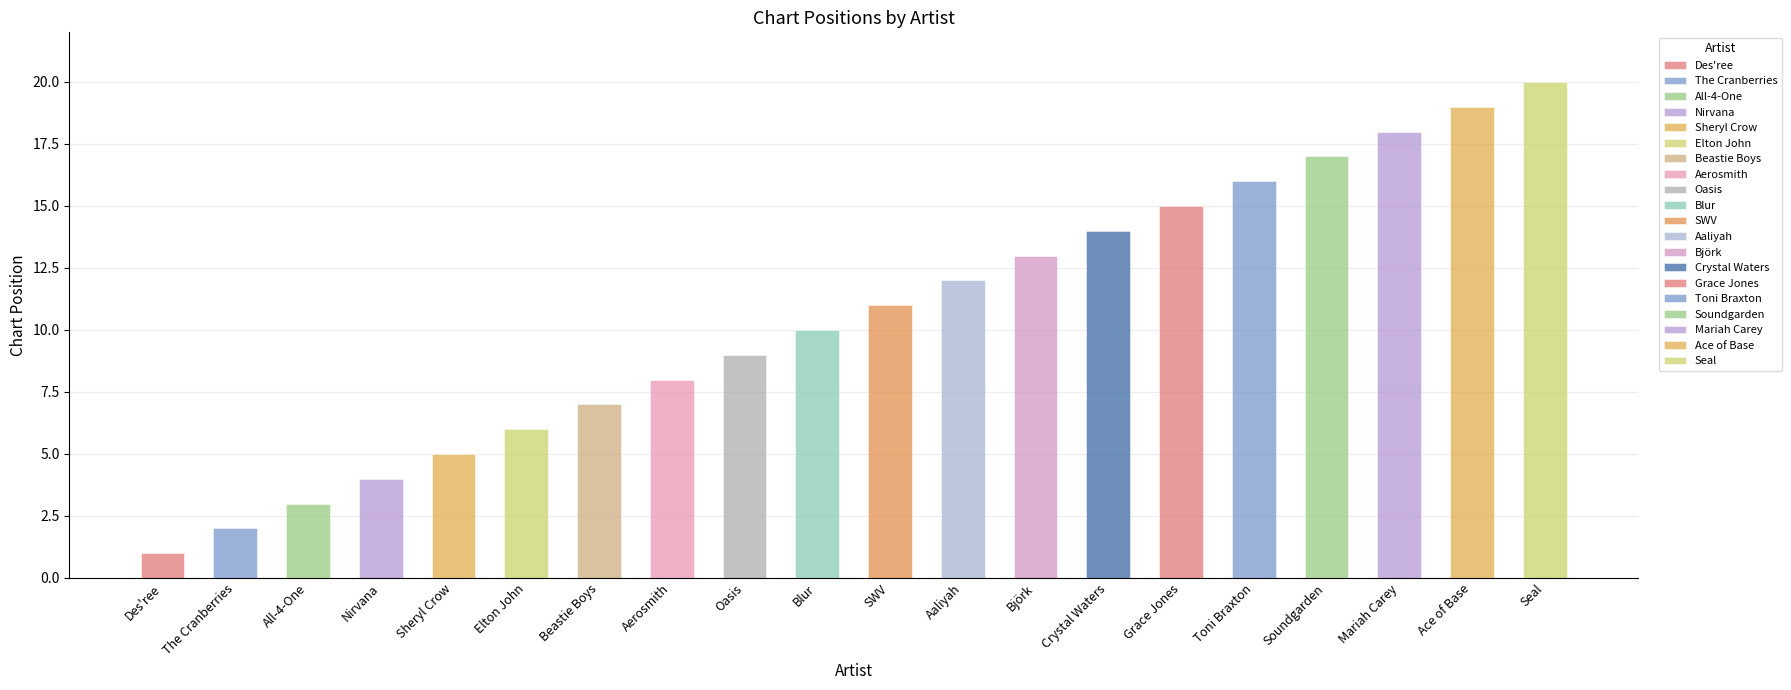

How many data points are above 11?

9